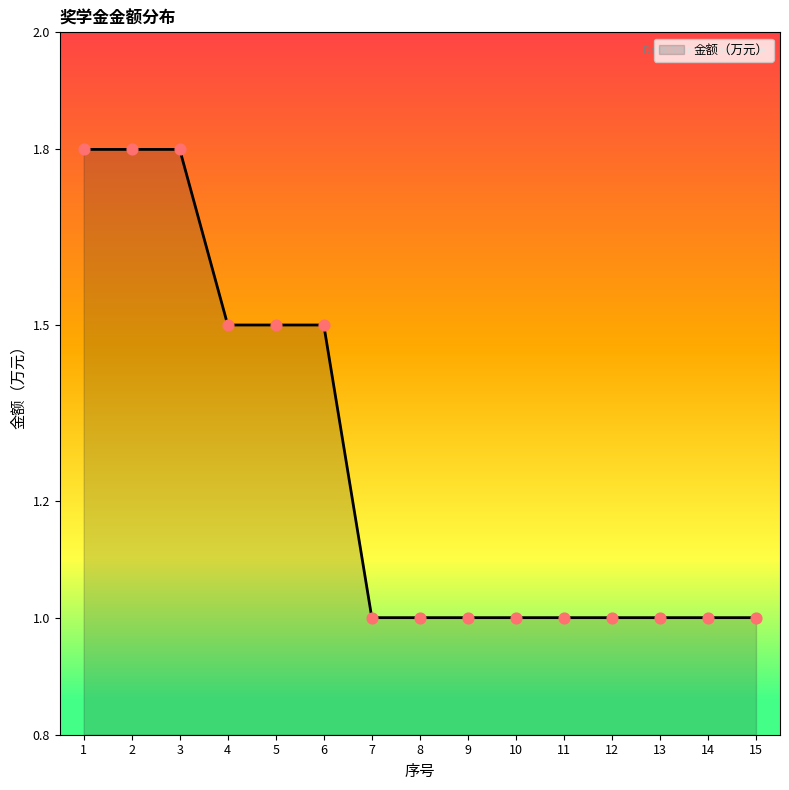

What is the ratio of the value at 13 to the value at 9?

1.0